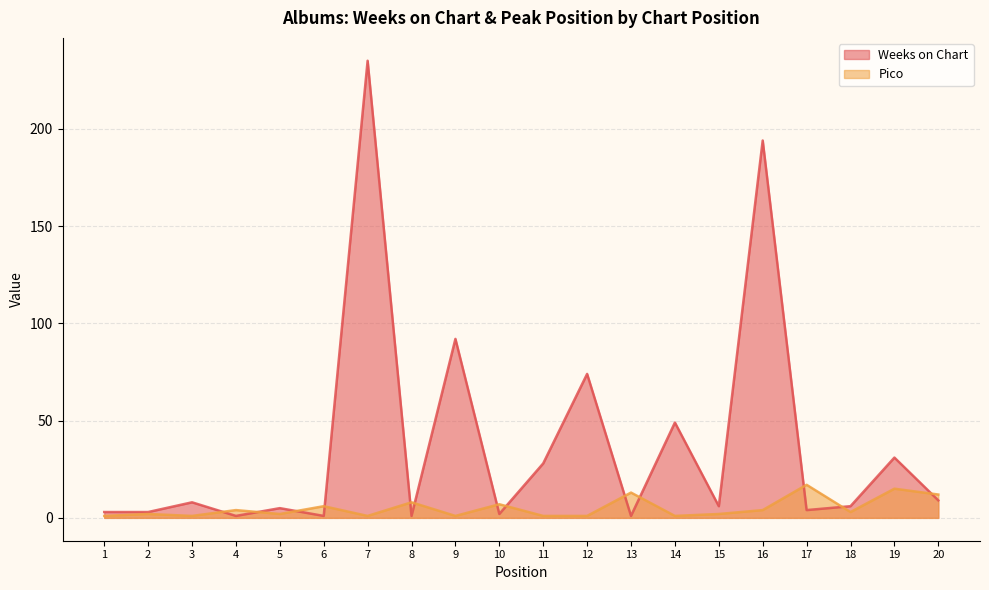

What is the value of the Pico point at the 14th from the left?

1